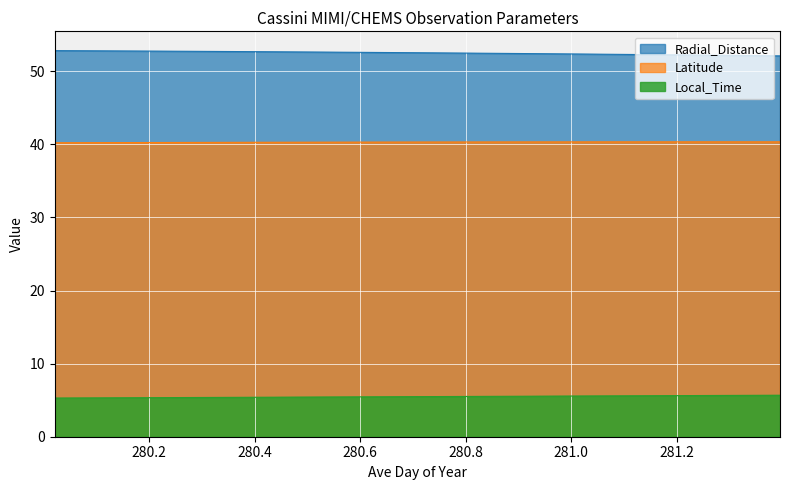

True or false: Radial_Distance and Latitude cross at least once.

False